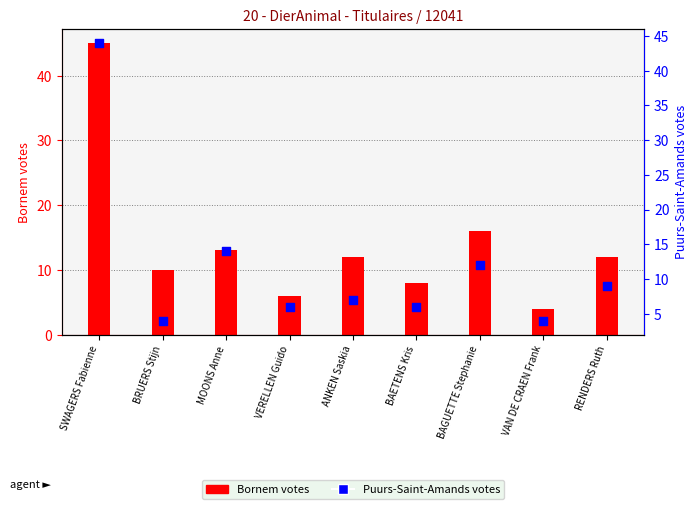

What are all the series names shown in the legend?

Bornem, Puurs-Saint-Amands